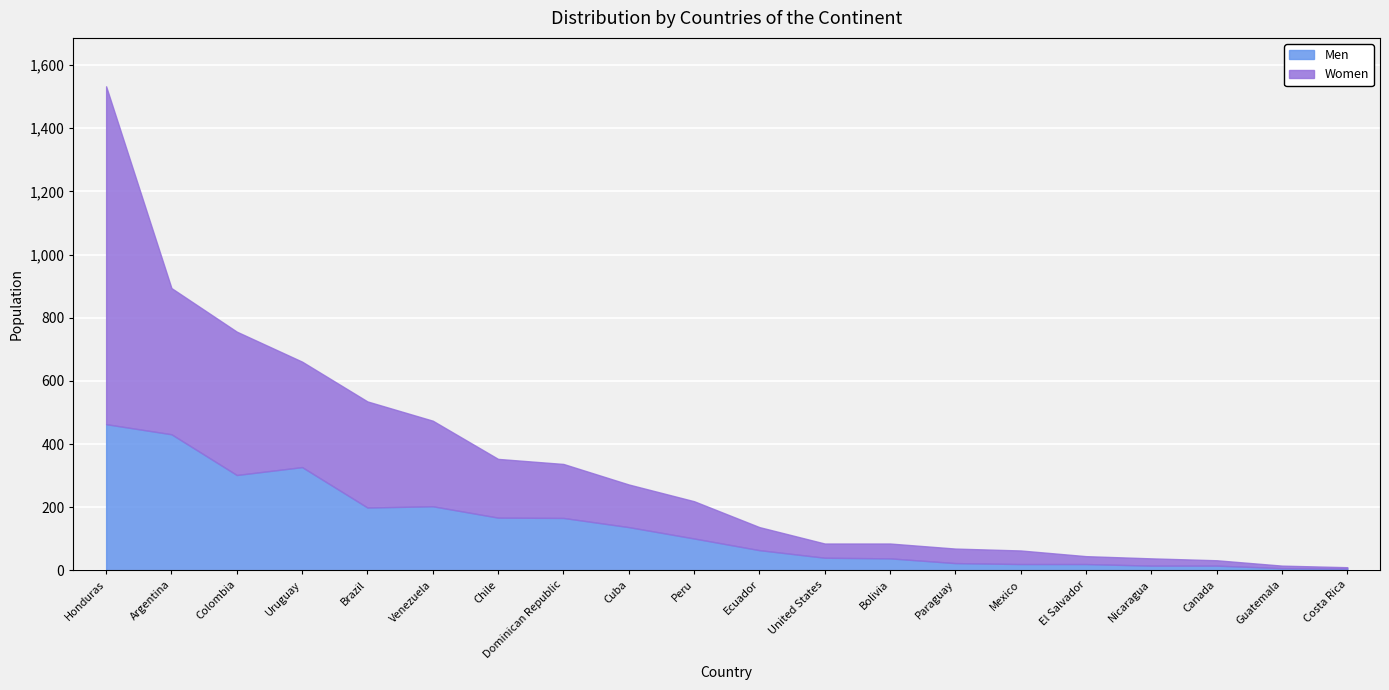

What is the difference between the maximum and second lowest values in the Women series?

1062